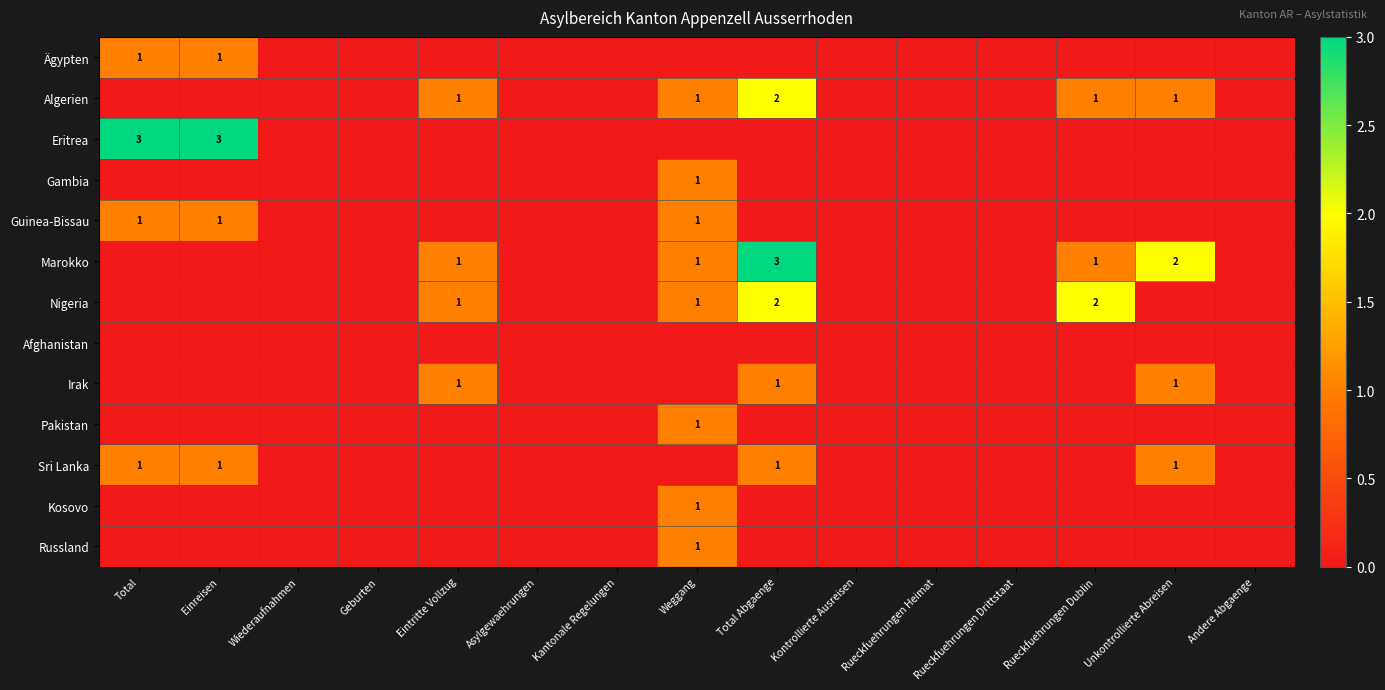

What is the highest value of the Ägypten series?

1